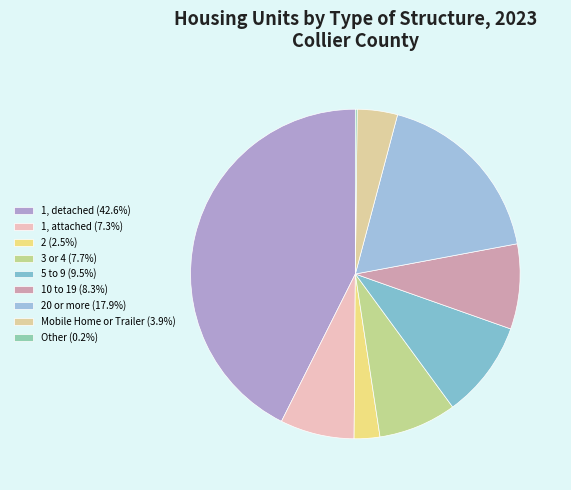

Which slice is the largest?

1, detached